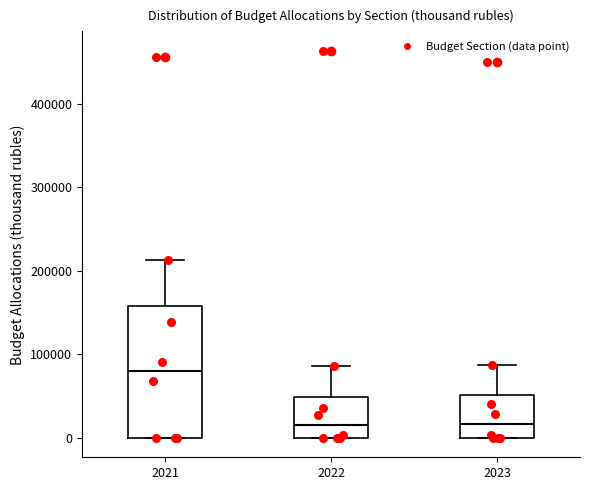

Where does the upper whisker of the box at x = 2021 end on the y-axis? The values are not printed on the chart, so give them approximately, as read against the axis.

210000